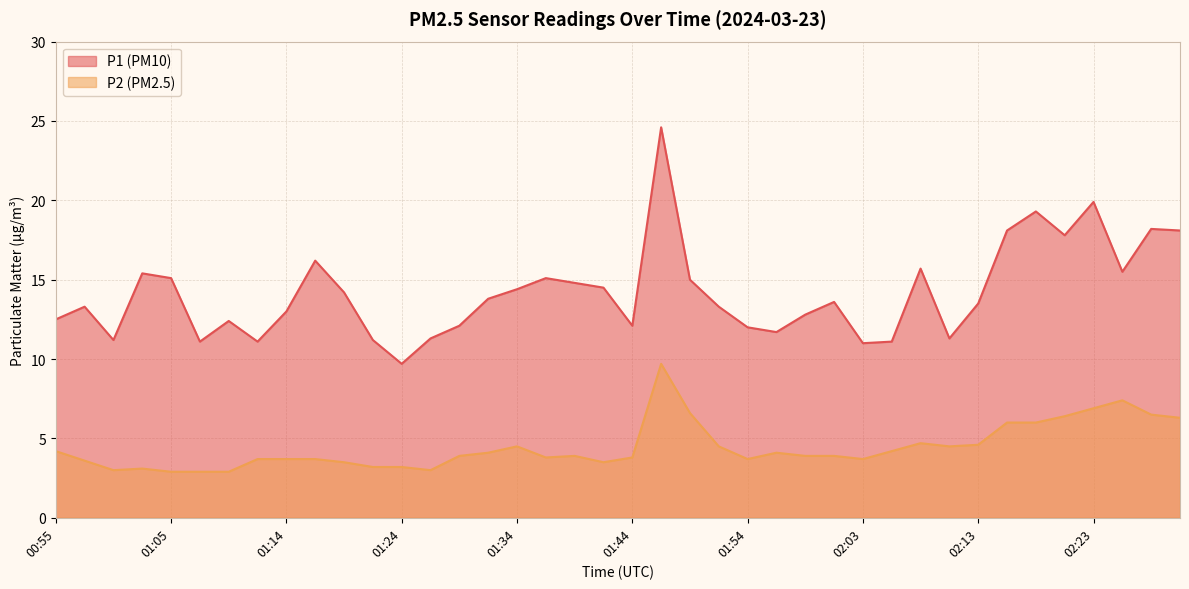

True or false: P2 and P1 cross at least once.

False